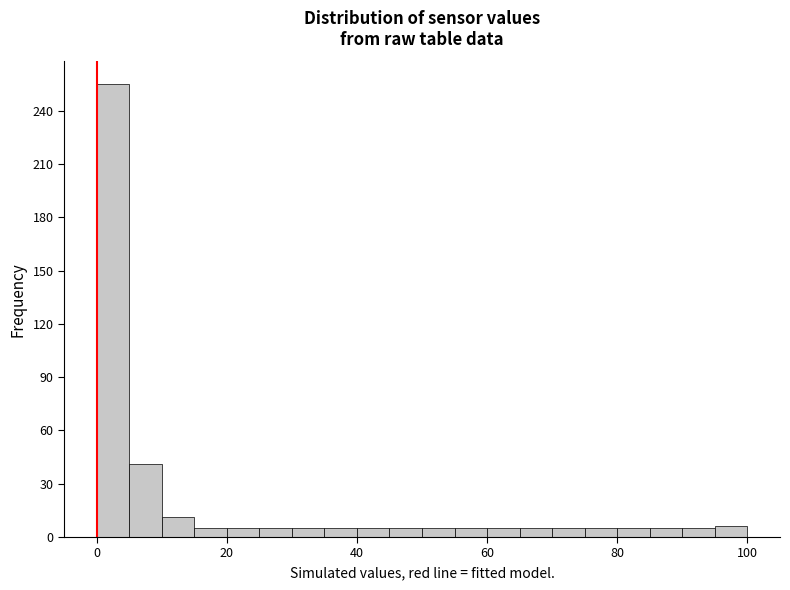

Read against the x-axis, roughly where is the centre of the tallest bar?

2